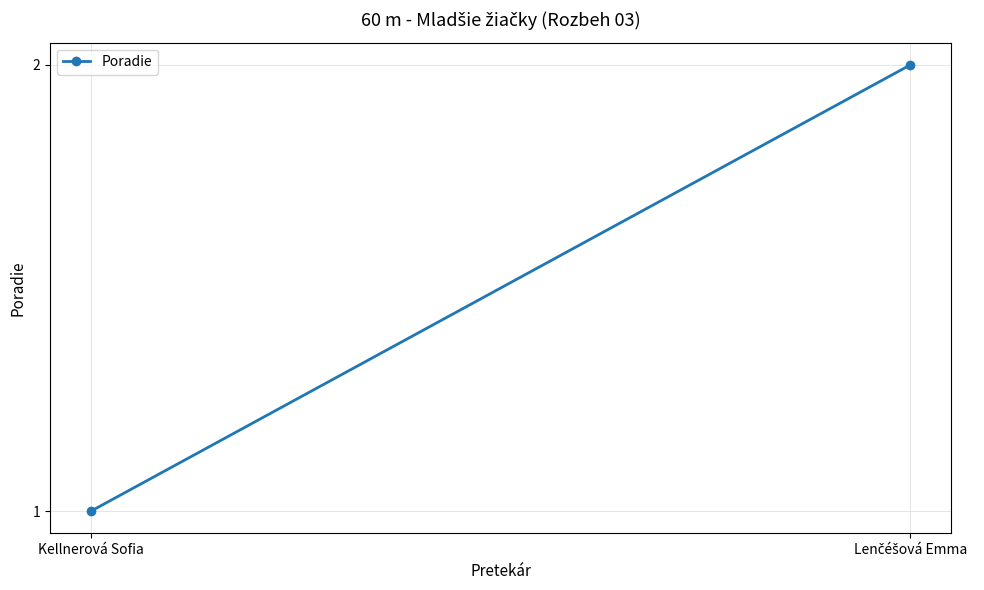

The value at Kellnerová Sofia is 0. True or false?

False